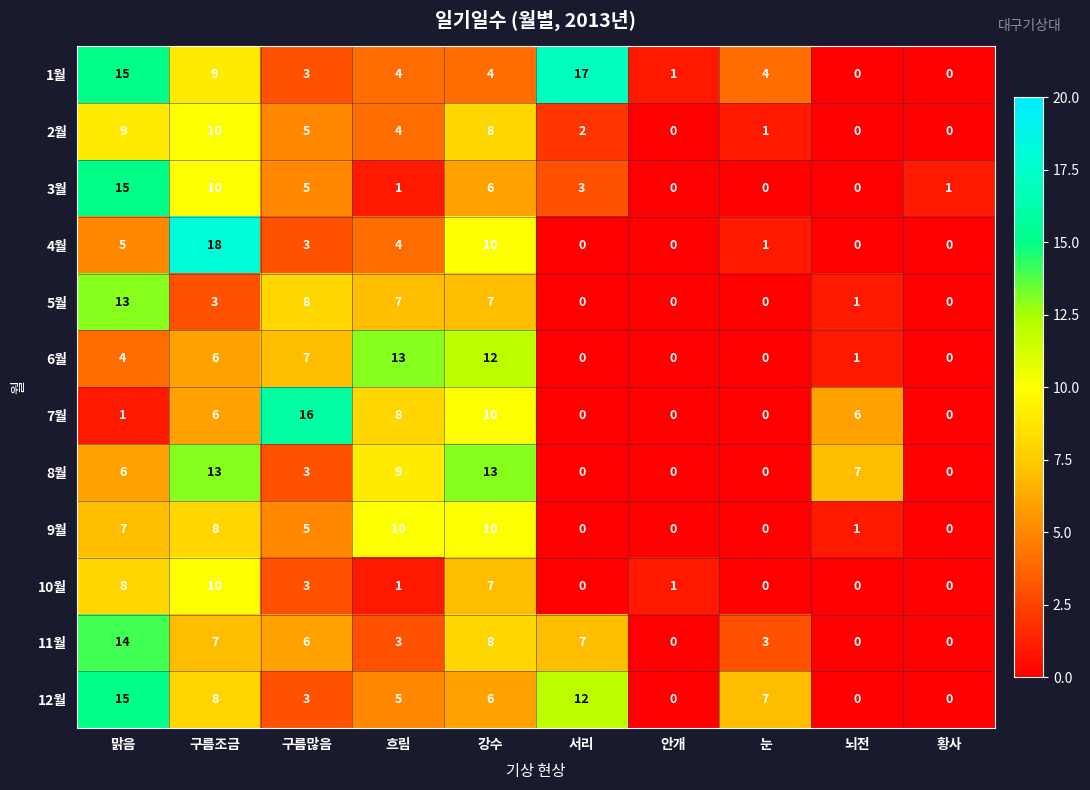

Where does the 4월 series first go above 3?

맑음